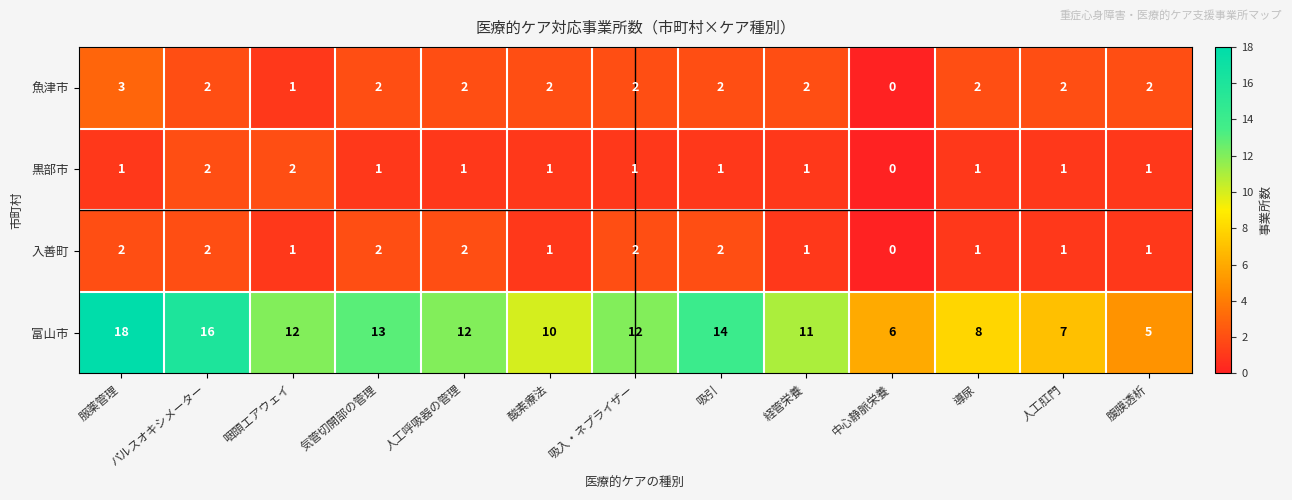

True or false: 魚津市 has a value of 3 at 酸素療法.

False